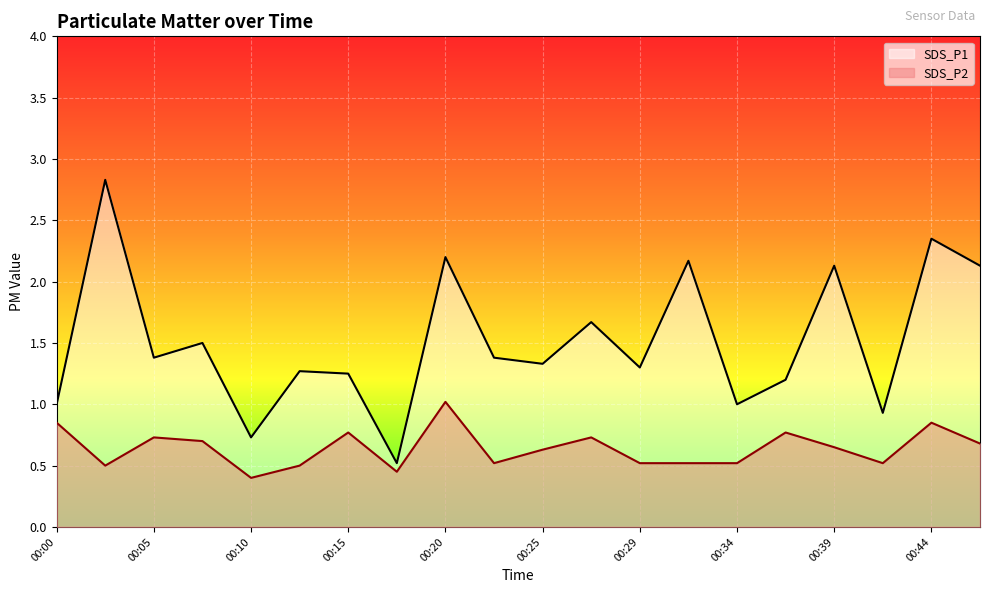

Which has a higher value, 00:20 or 00:05?

00:20